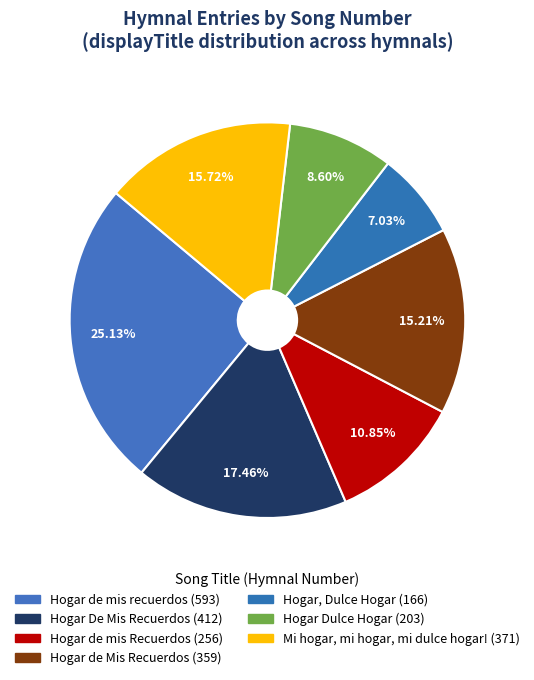

Count the number of slices in the pie.

7